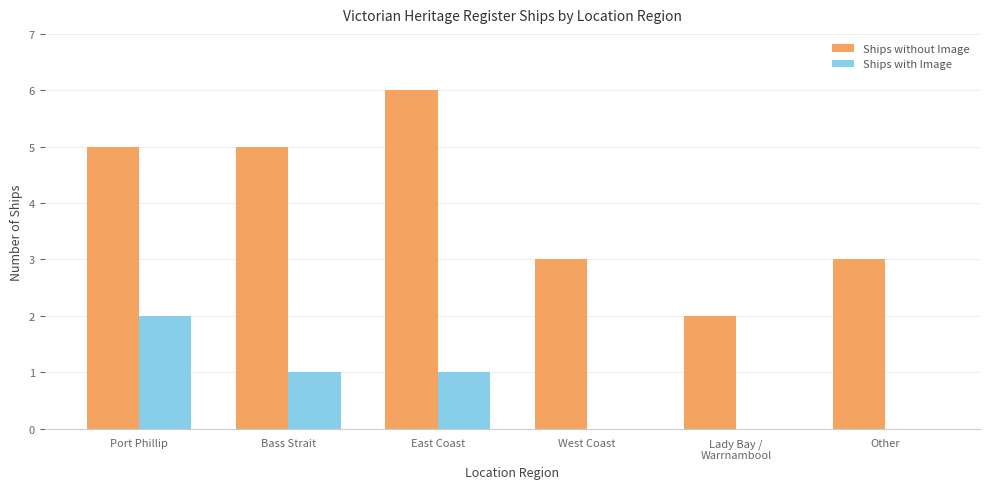

What is the difference between the Ships without Image values at East Coast and West Coast?

3